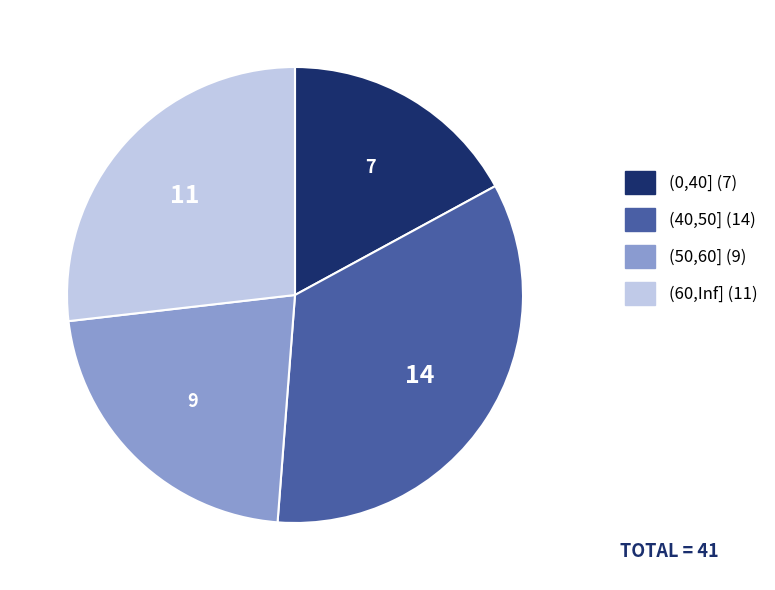

Is (40,50] the majority of the pie?

No